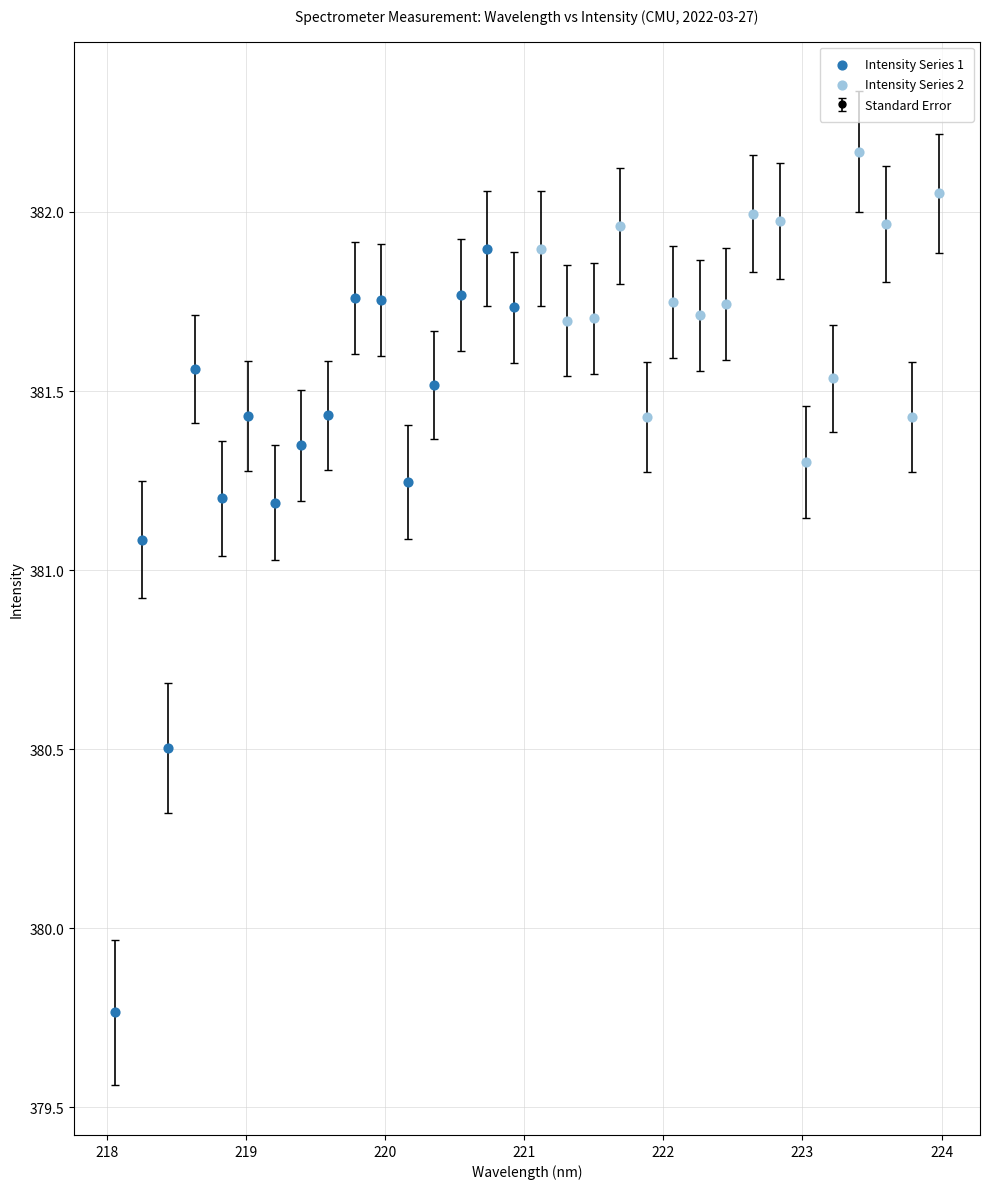

True or false: the data has more than 1 interior local peaks.

True